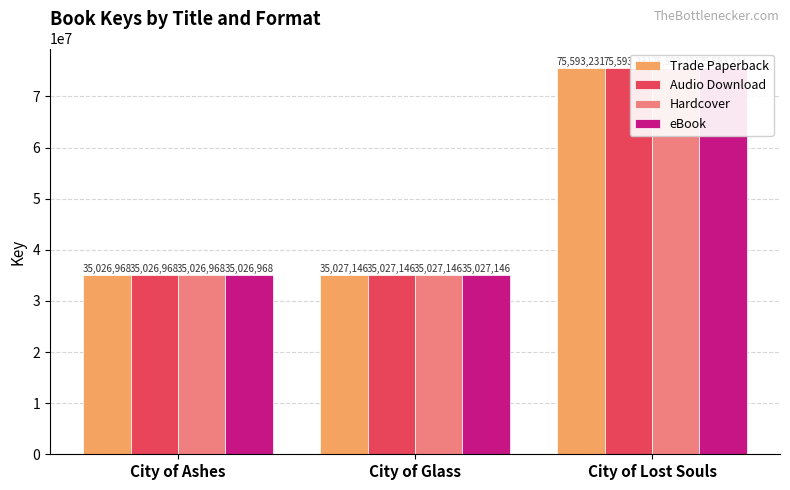

What is the total value across all series at City of Lost Souls?

302372924